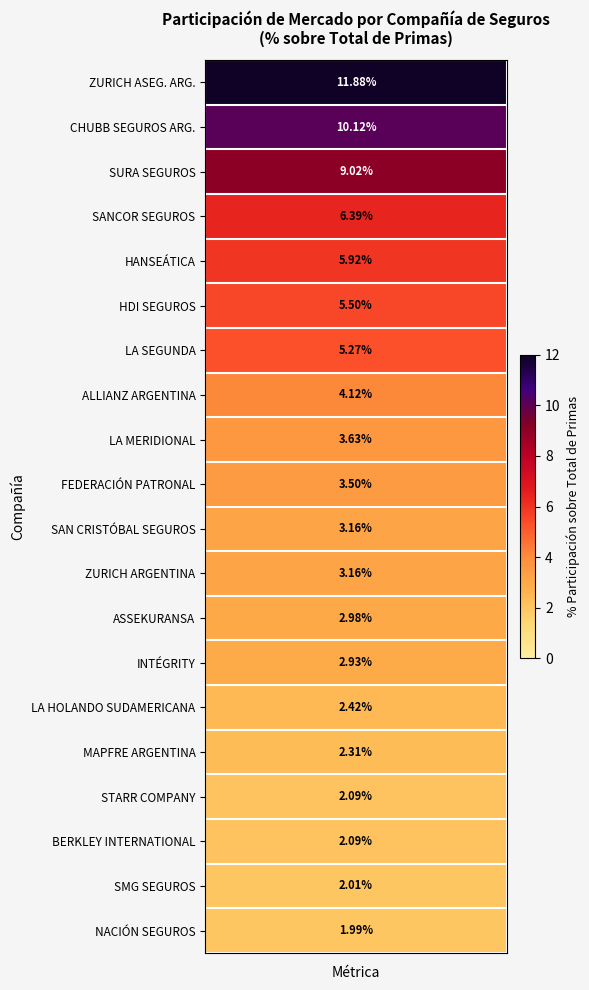

True or false: the data shows 2.4 at 14.

True